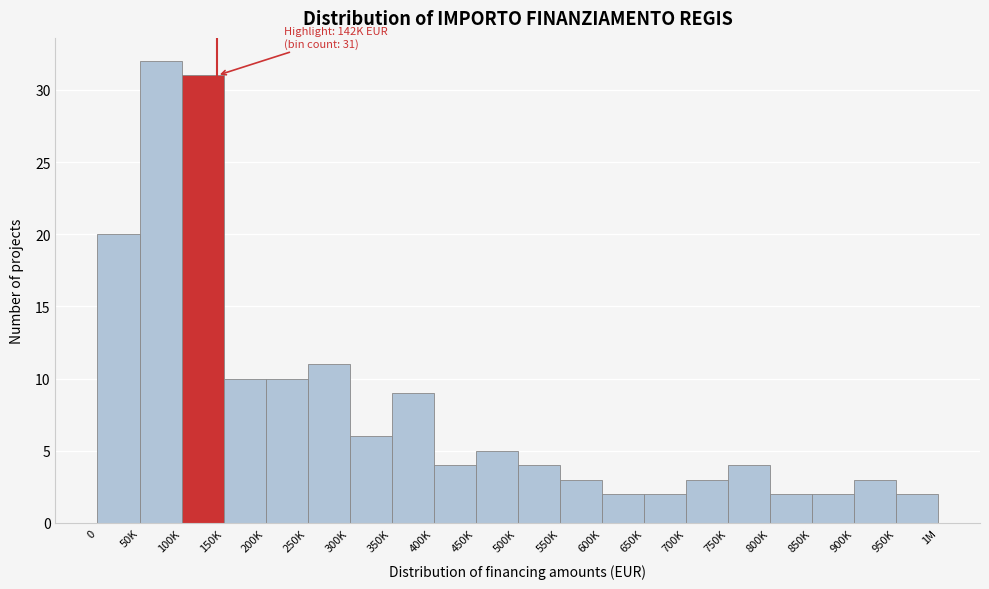

Reading left to right, what are all the values shown in this chart?

0=20	50K=32	100K=31	150K=10	200K=10	250K=11	300K=6	350K=9	400K=4	450K=5	500K=4	550K=3	600K=2	650K=2	700K=3	750K=4	800K=2	850K=2	900K=3	950K=2